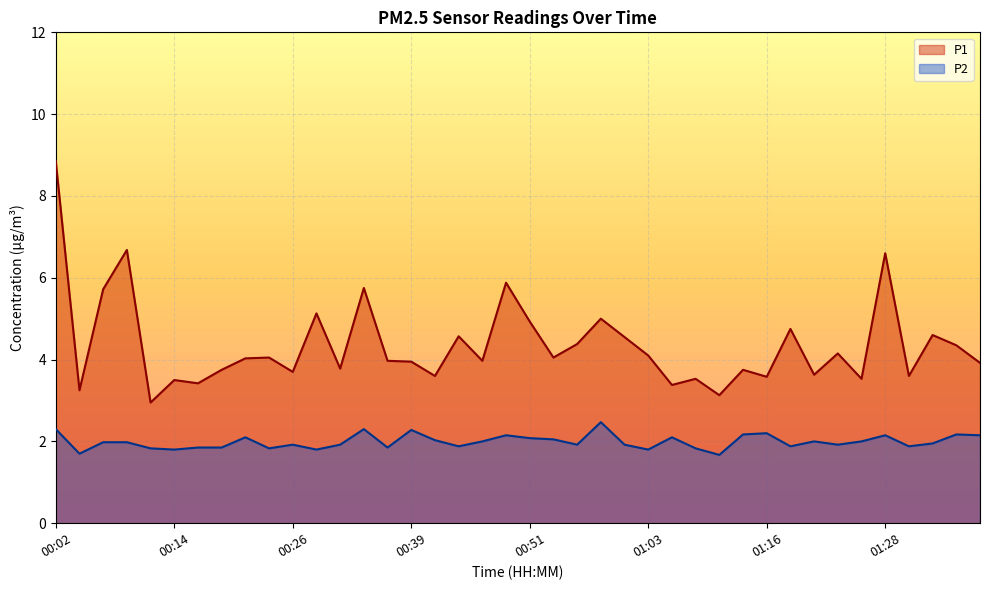

The value of P2 at 00:58 is 0.5. True or false?

False